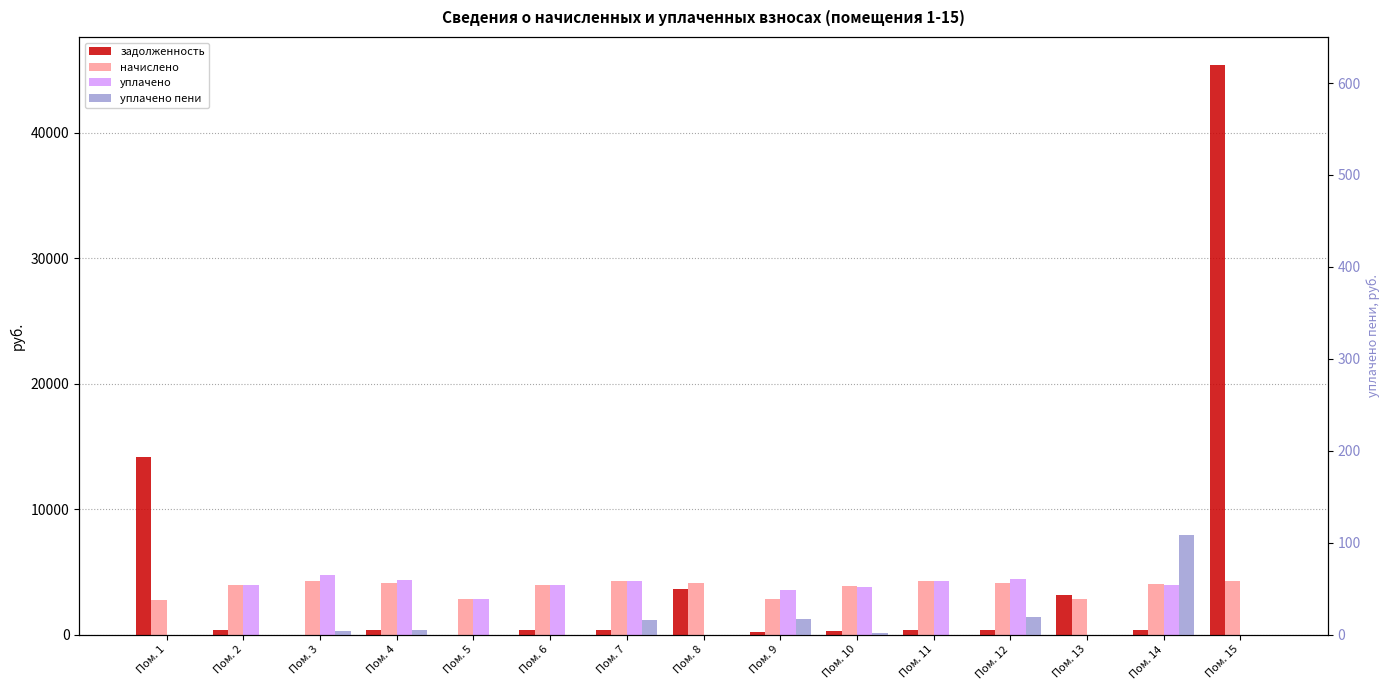

Which series has the largest total across all categories?

задолженность